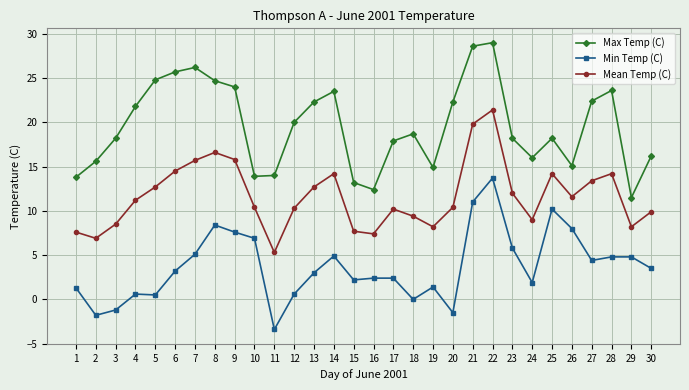

The value of Max Temp (C) at 19 is 14.9. True or false?

True